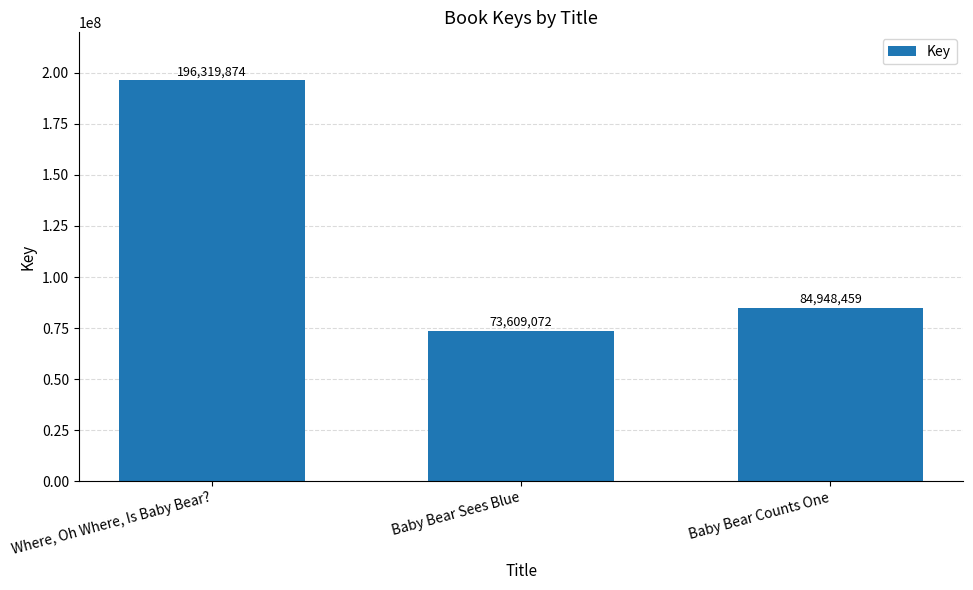

Between Baby Bear Sees Blue and Where, Oh Where, Is Baby Bear?, which is larger?

Where, Oh Where, Is Baby Bear?